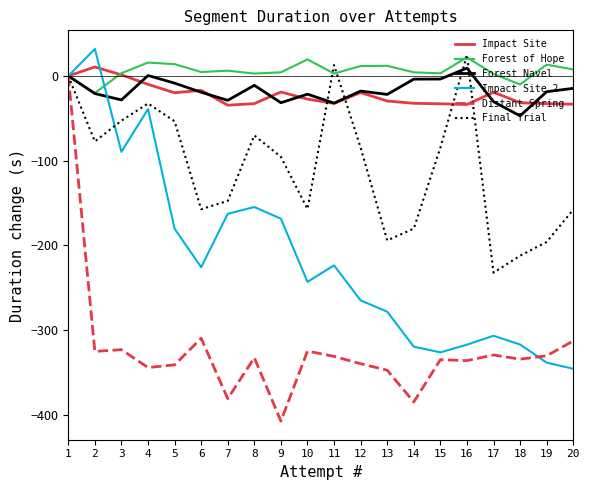

Count the number of data series in this chart.

6